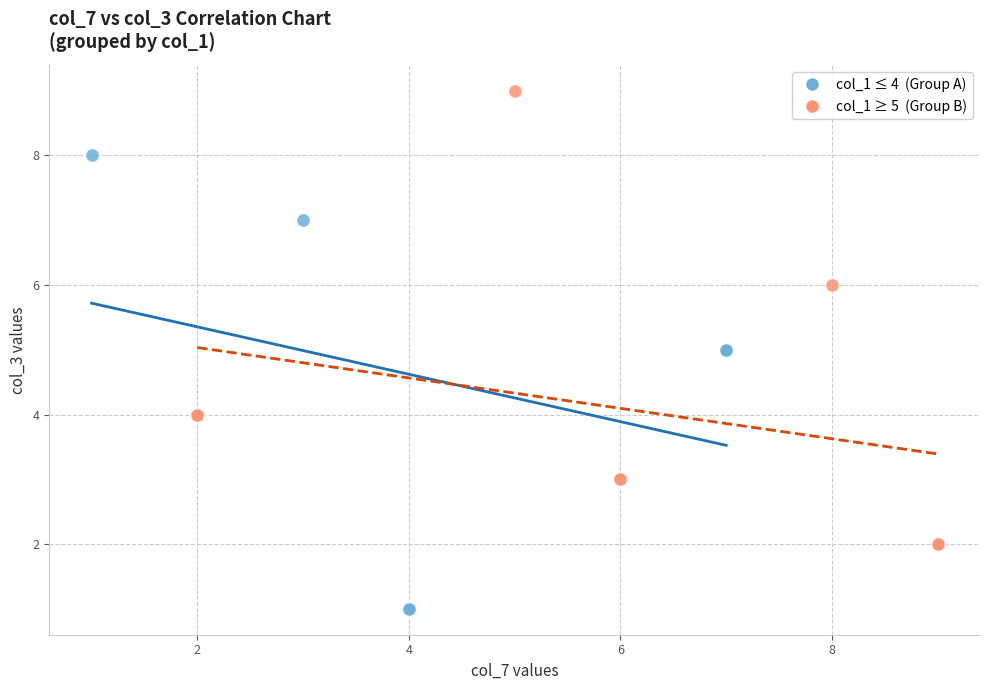

Which series contains the lowest Y value?

col_1 ≤ 4 (Group A)